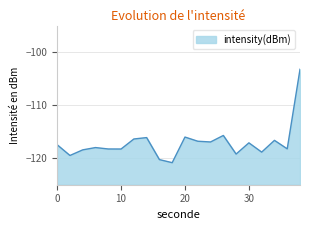

What is the average value?

-117.1